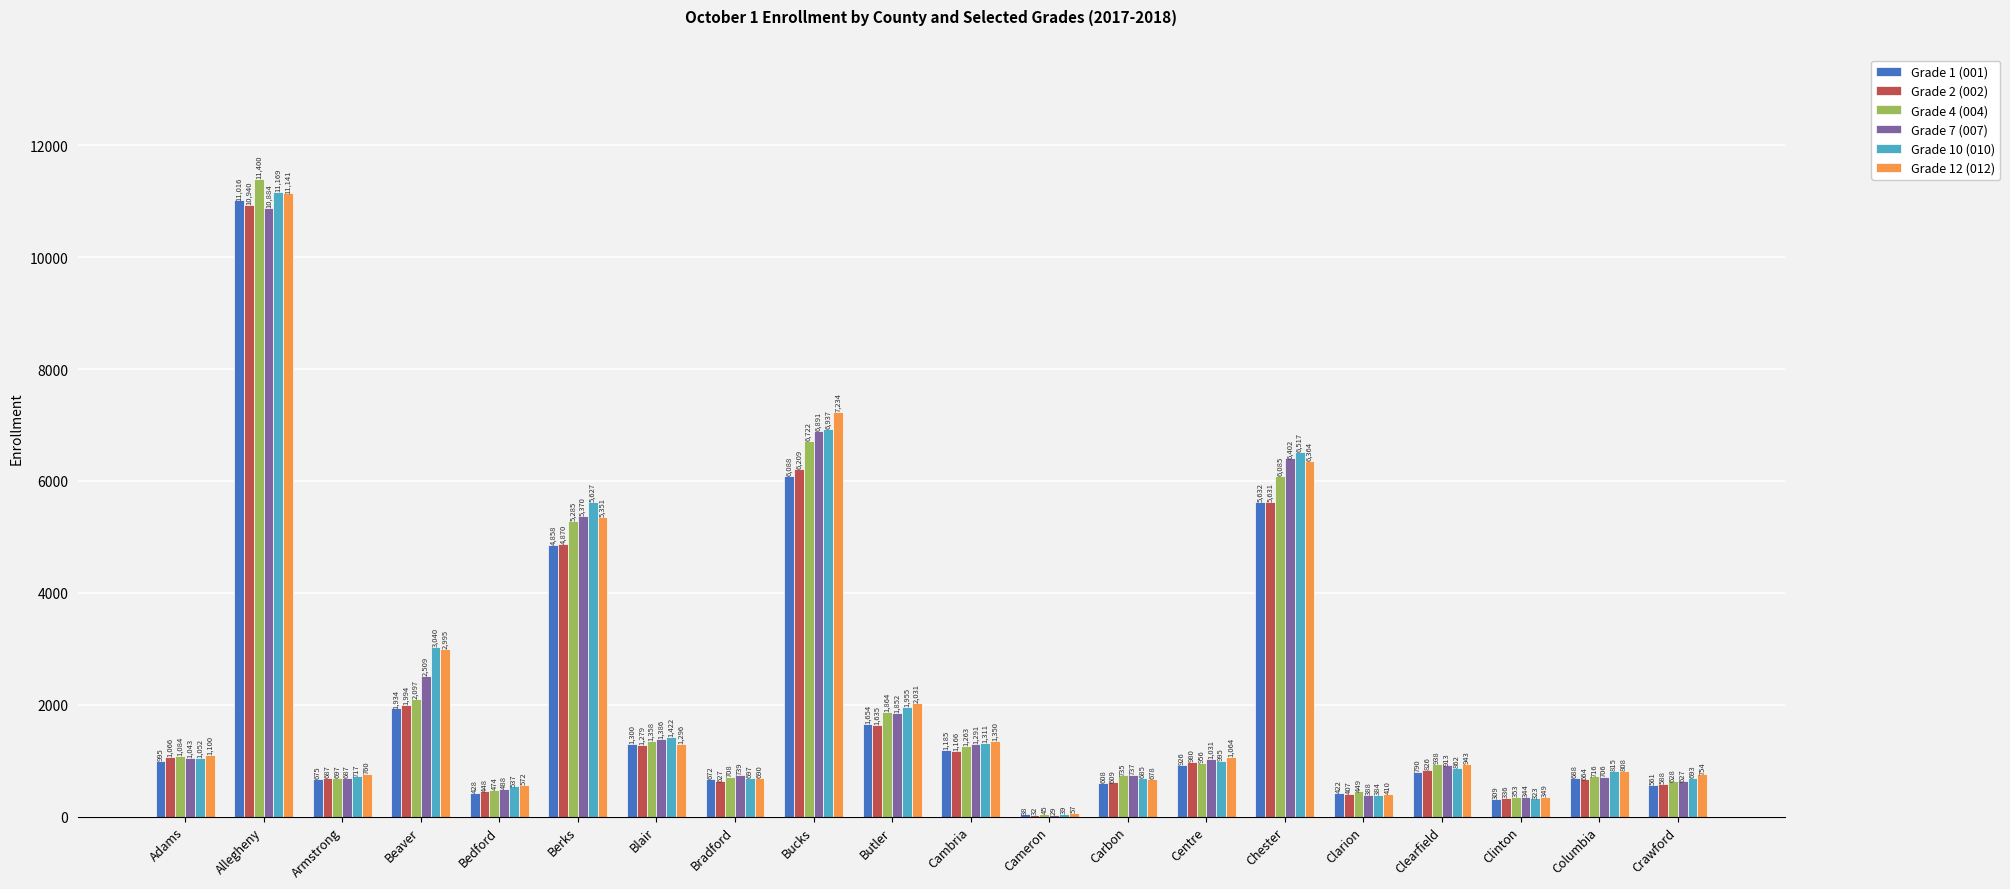

The Grade 2 (002) series shows 336 at Clinton. True or false?

True